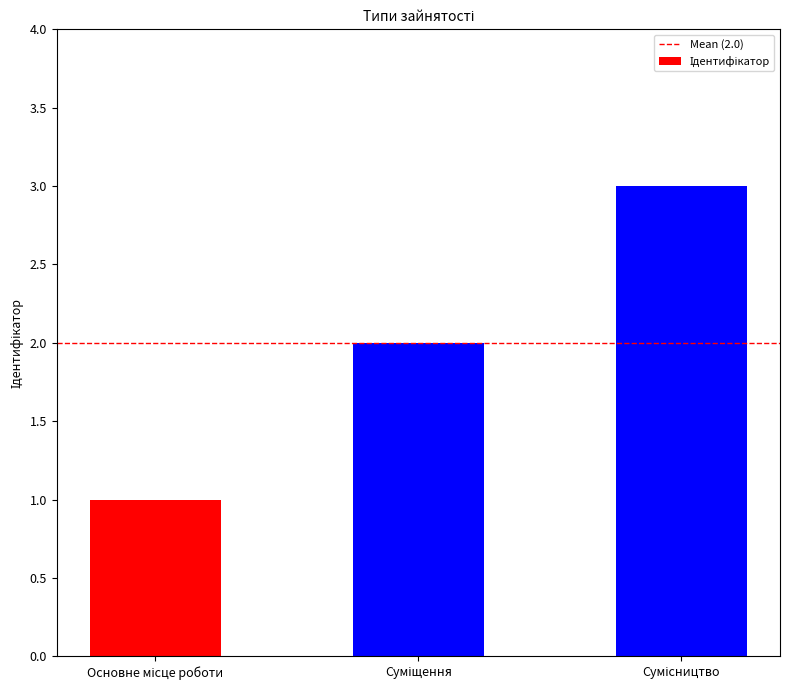

Count the number of data series in this chart.

1